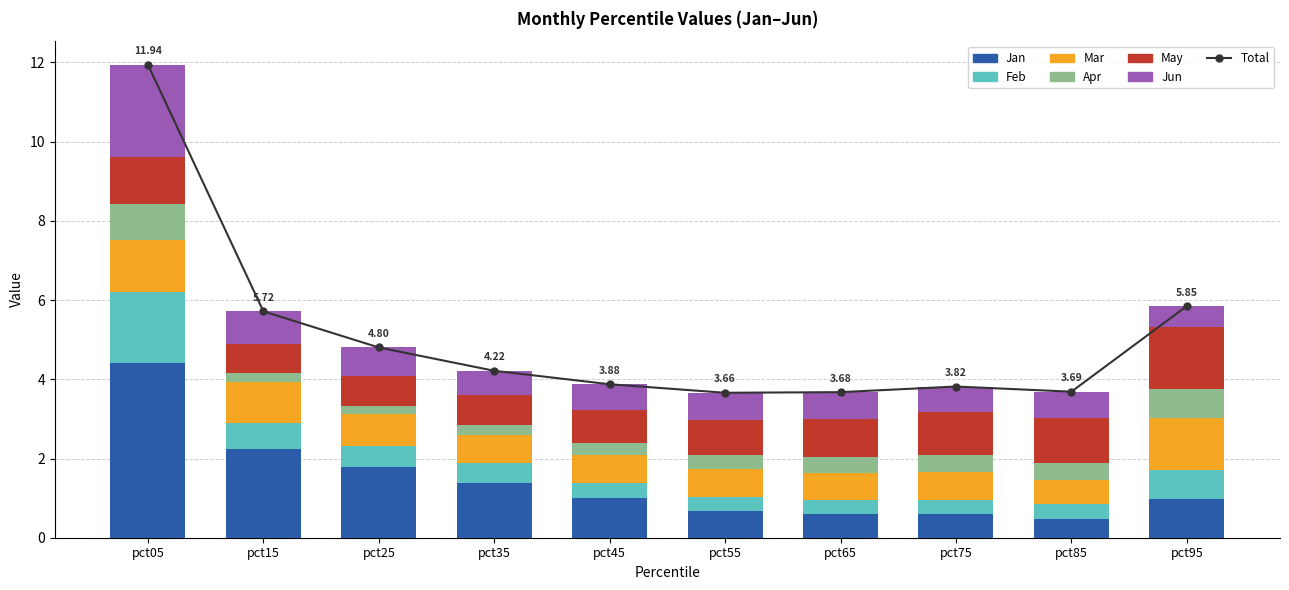

Which series has the largest total across all categories?

Jan